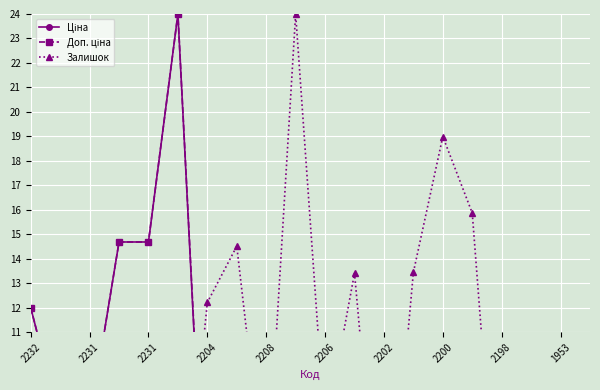

True or false: Ціна and Доп. ціна cross at least once.

False